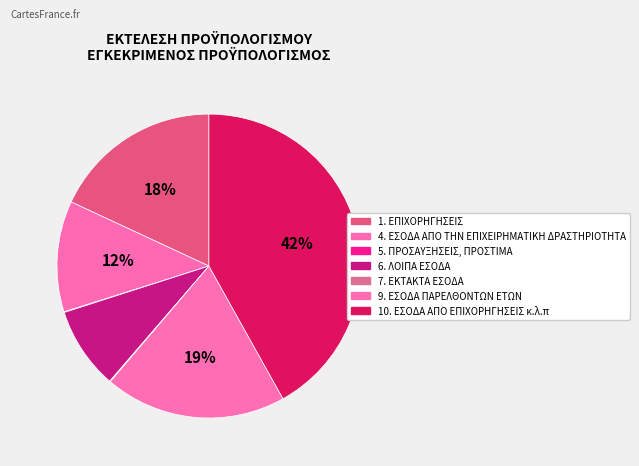

What percentage is NOT represented by 9. ΕΣΟΔΑ ΠΑΡΕΛΘΟΝΤΩΝ ΕΤΩΝ?

80.7%